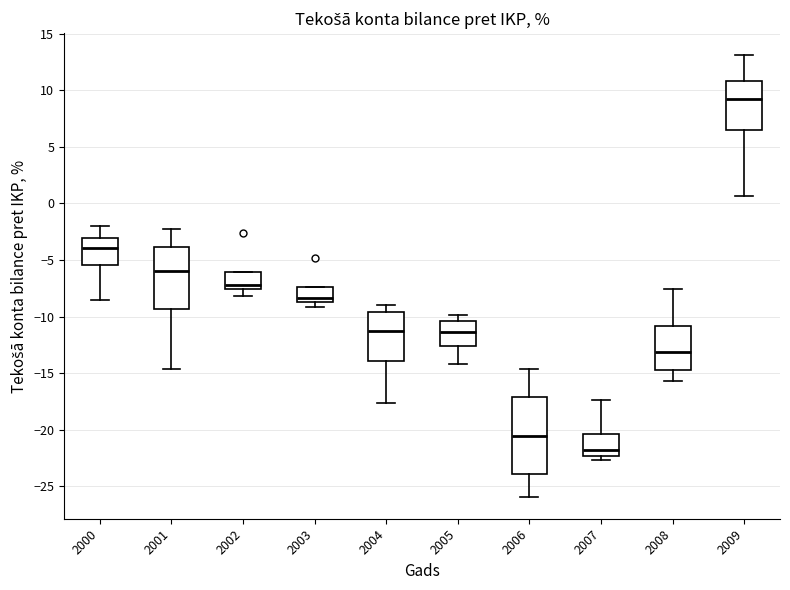

Comparing the boxes themselves (not the whiskers), which one is the tallest?

2006